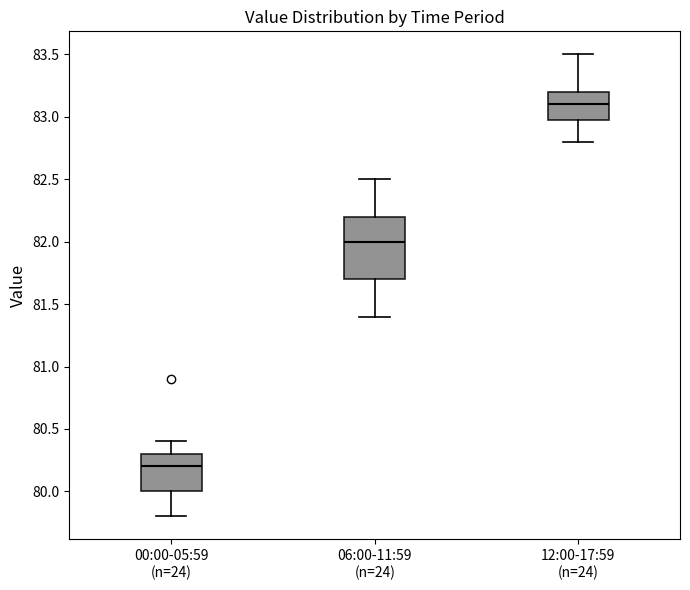

Where is the lower edge of the box for 12:00-17:59 (n=24) on the y-axis? The values are not printed on the chart, so give them approximately, as read against the axis.

83.0